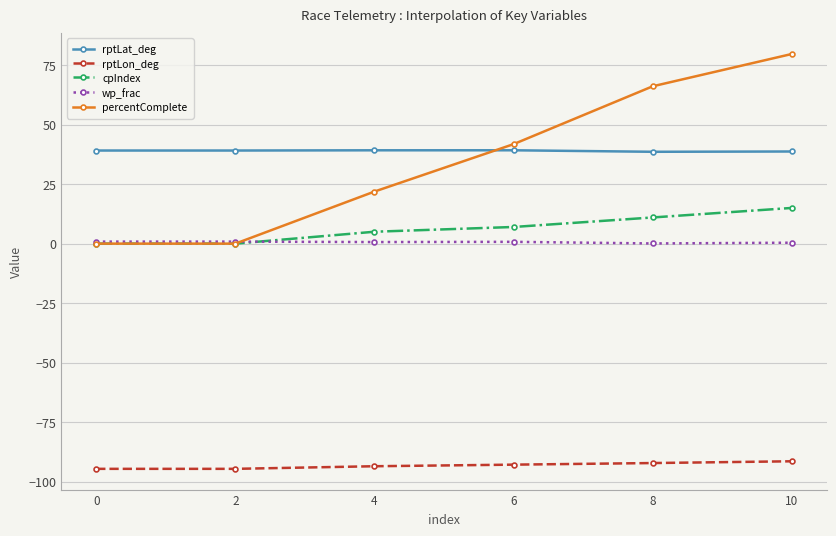

Which series changed the most between 0 and 4?

percentComplete